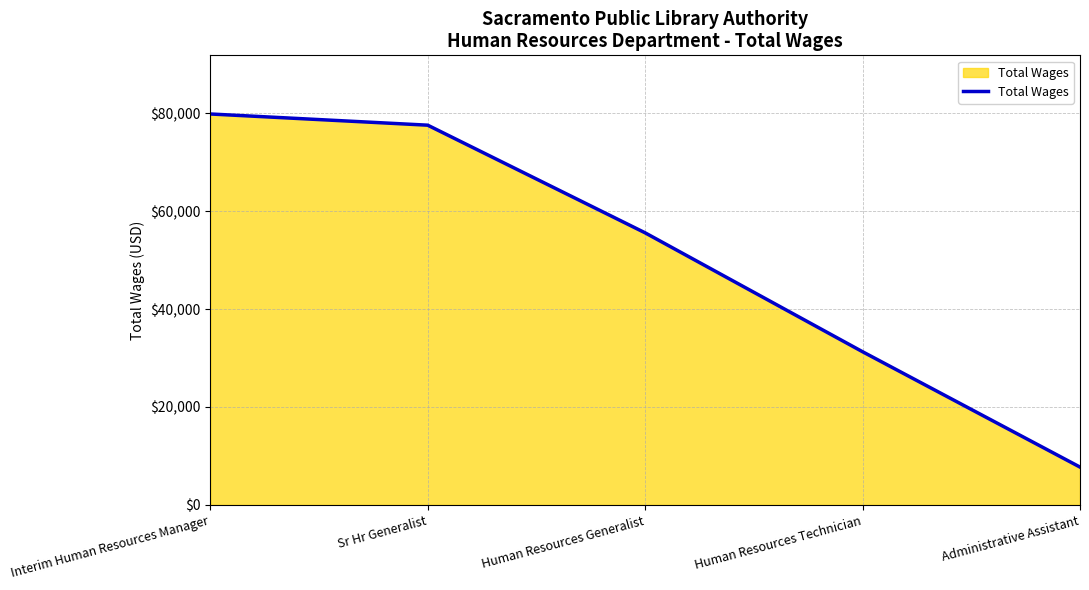

Which category has the highest value across all series?

Interim Human Resources Manager